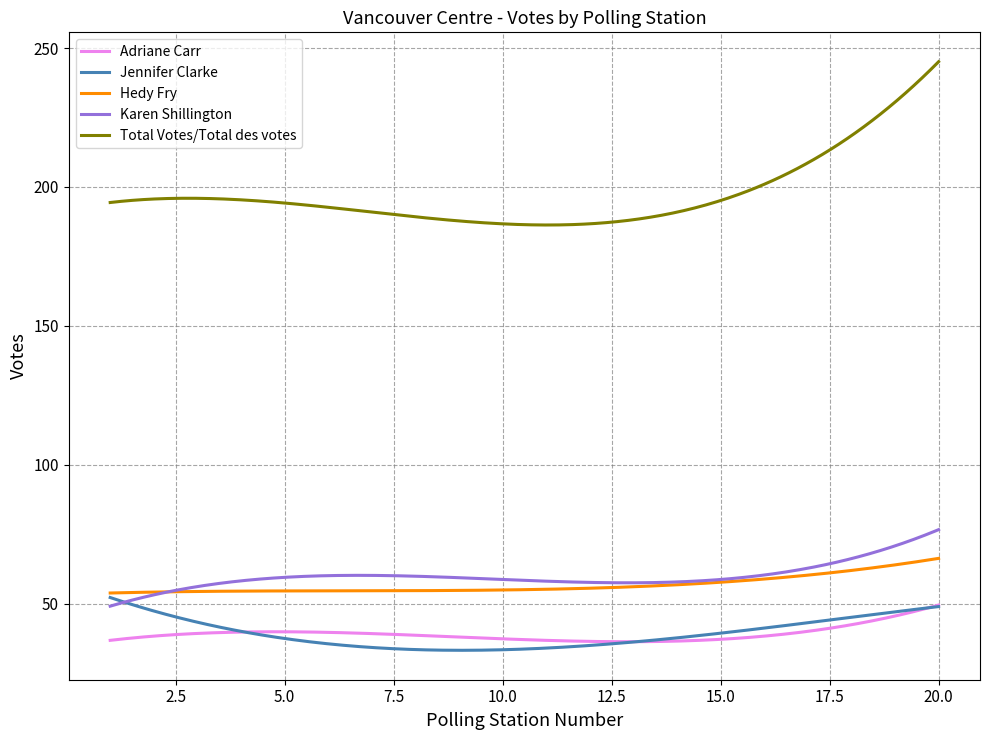

Which series has the largest total across all categories?

Total Votes/Total des votes